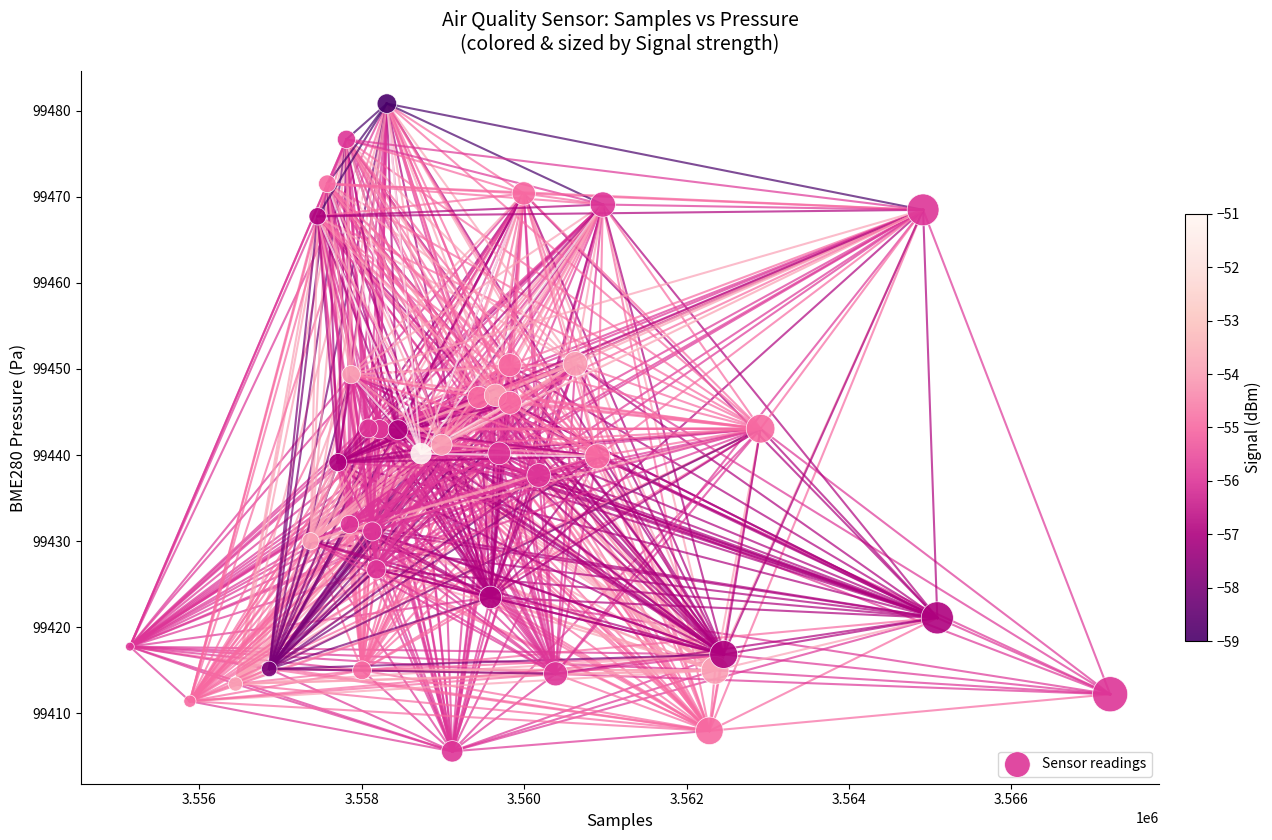

What is the range of X values (max minus min)?

12074.0